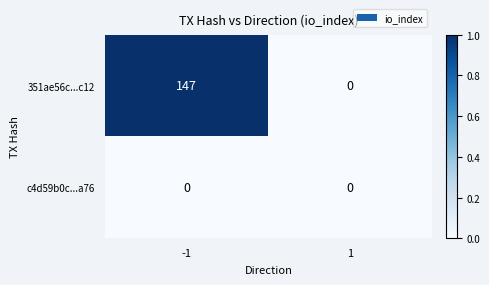

Rank the series by their average value, from highest to lowest.

351ae56c...c12, c4d59b0c...a76